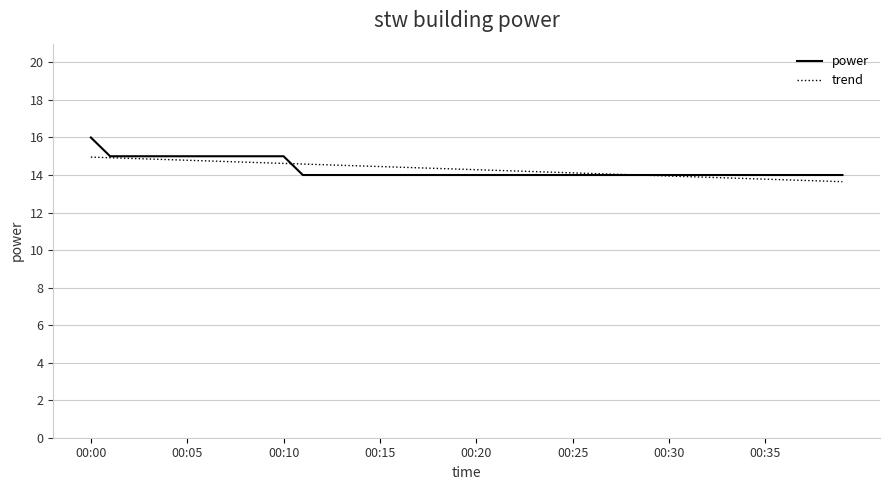

Count the power values in the range 14 to 15.

39